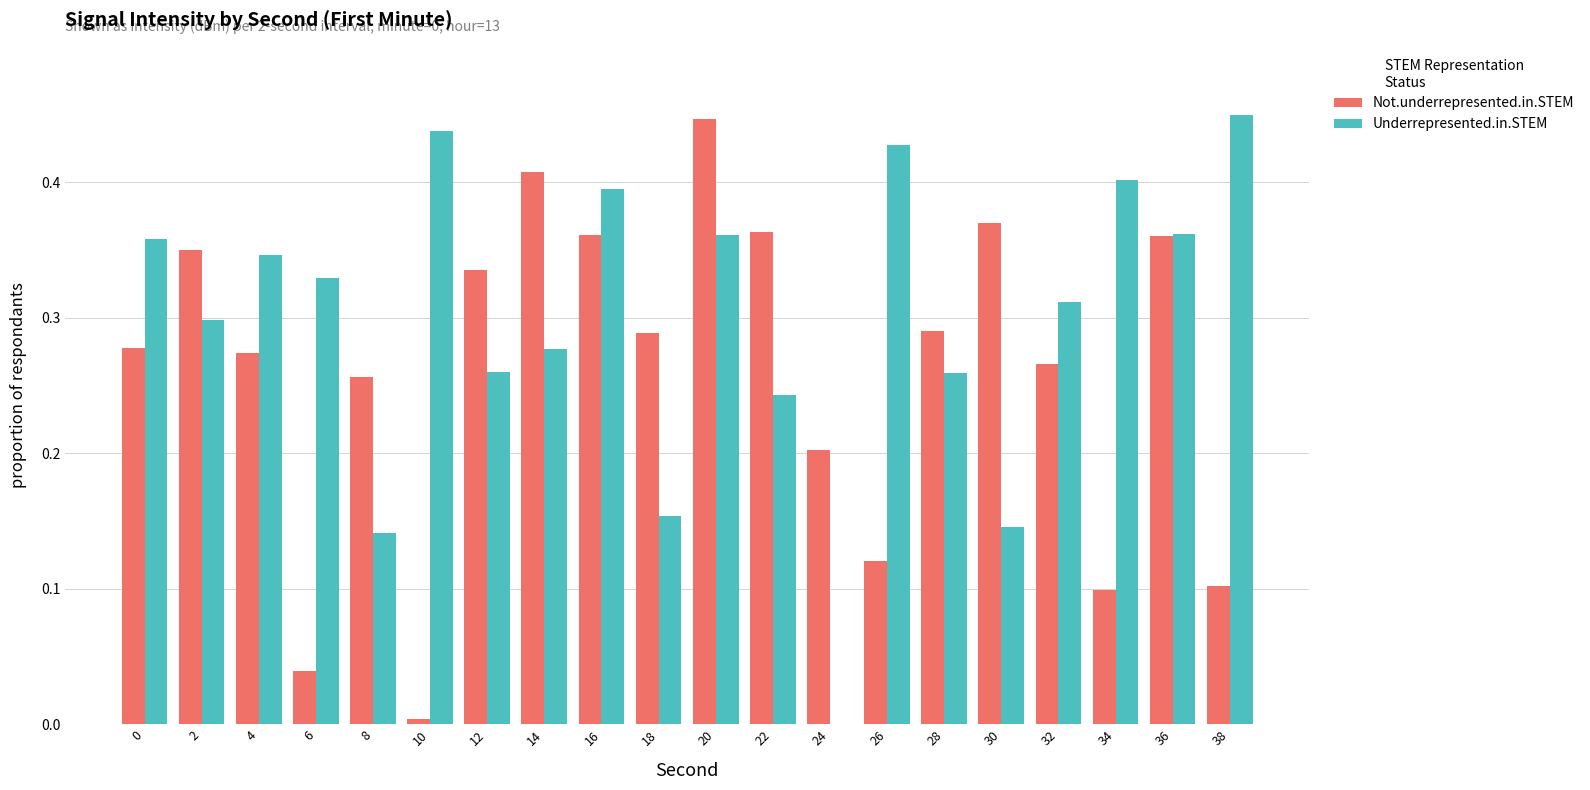

Where is Underrepresented.in.STEM nearest to the value 0?

24